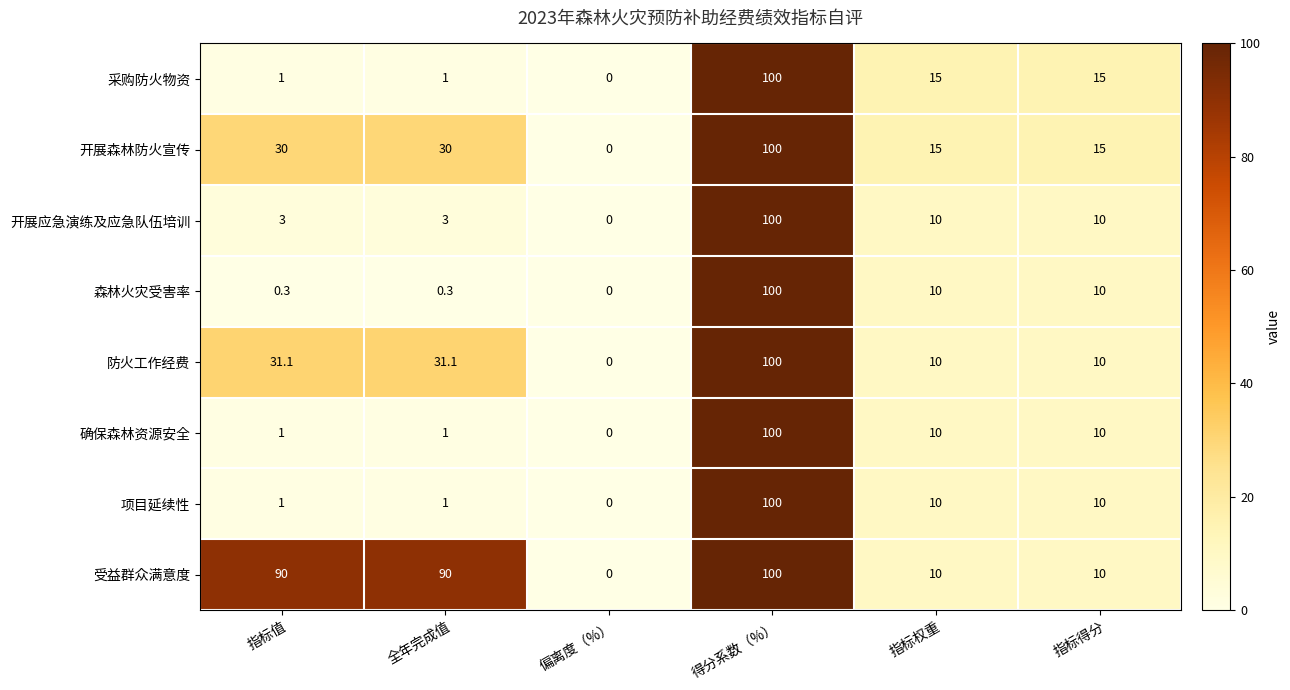

How many positive values does the 开展森林防火宣传 series have?

5